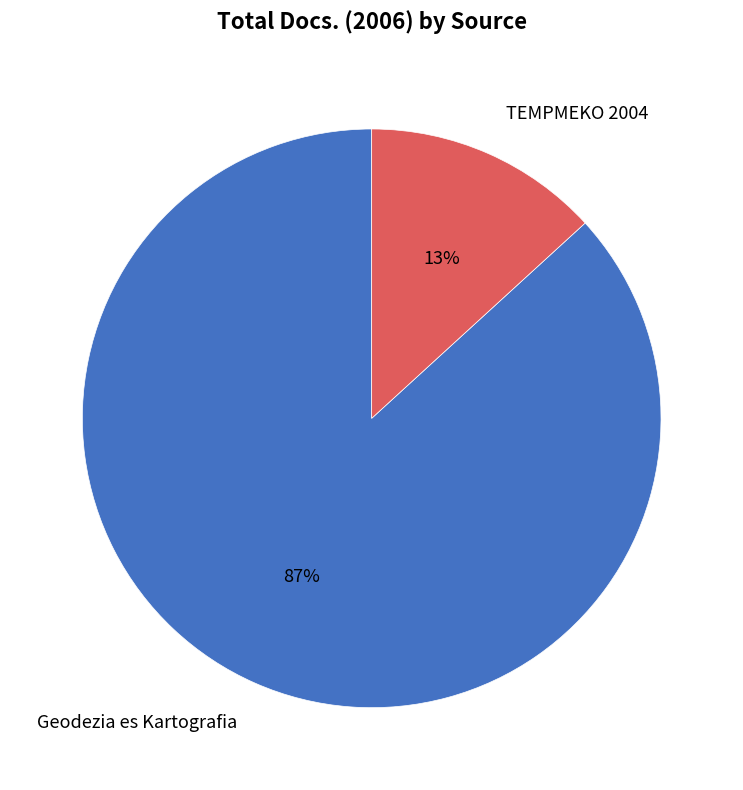

True or false: Geodezia es Kartografia accounts for 75% of the total.

False